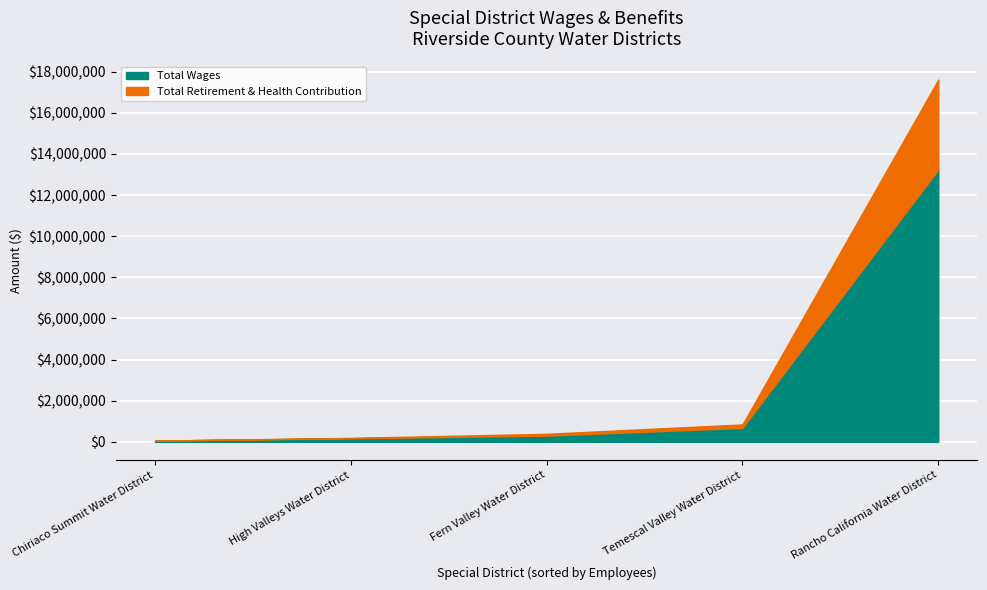

At which label is Total Retirement & Health Contribution closest to 2189737?

Temescal Valley Water District